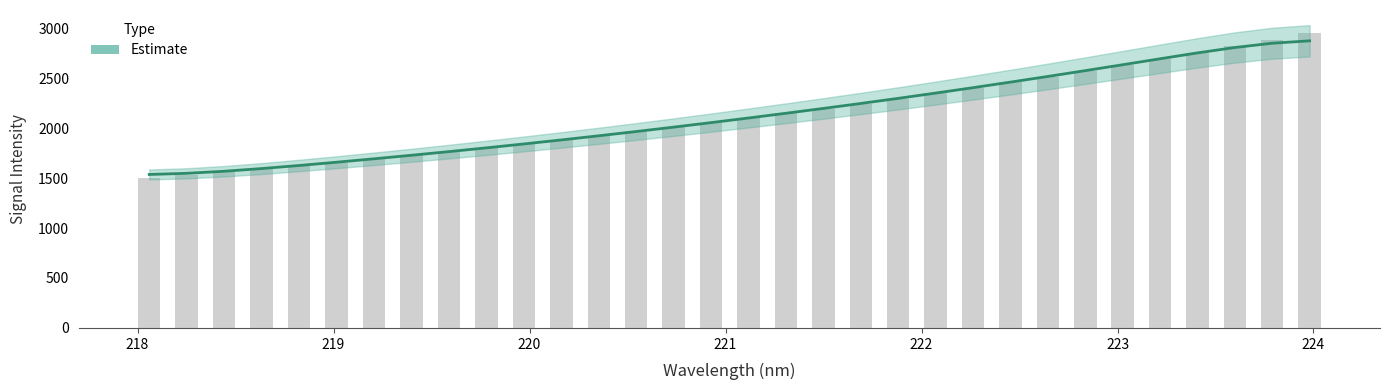

Are the bars horizontal?

No